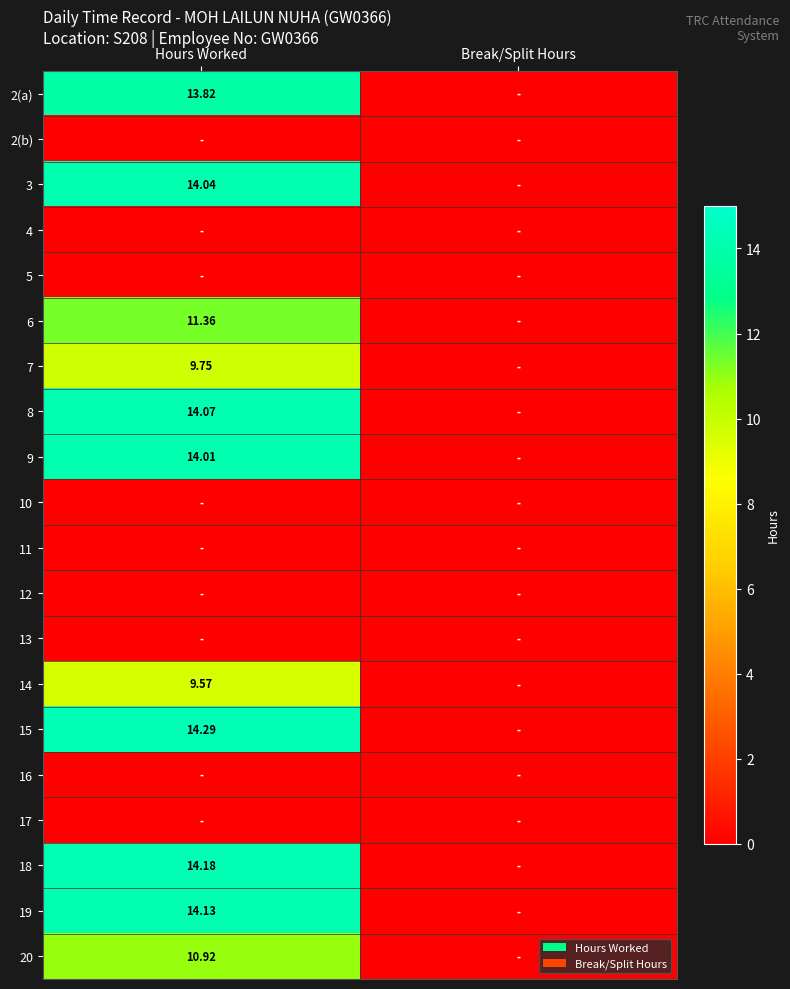

The 6 series shows 11.4 at Hours Worked. True or false?

True